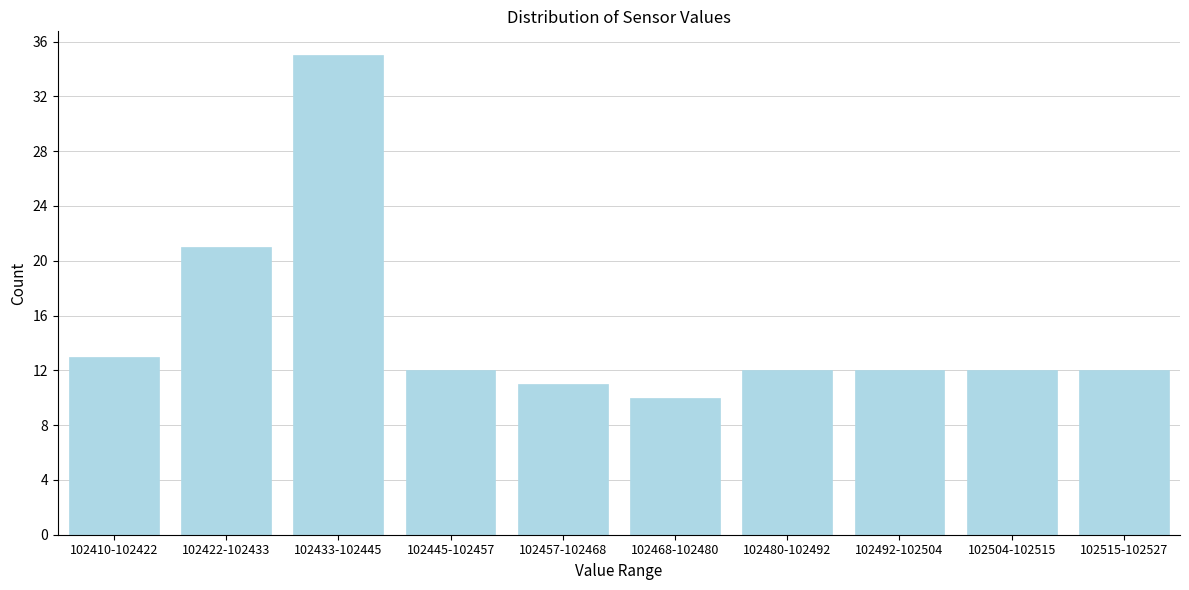

Reading left to right, what are all the values shown in this chart?

102410-102422=13	102422-102433=21	102433-102445=35	102445-102457=12	102457-102468=11	102468-102480=10	102480-102492=12	102492-102504=12	102504-102515=12	102515-102527=12